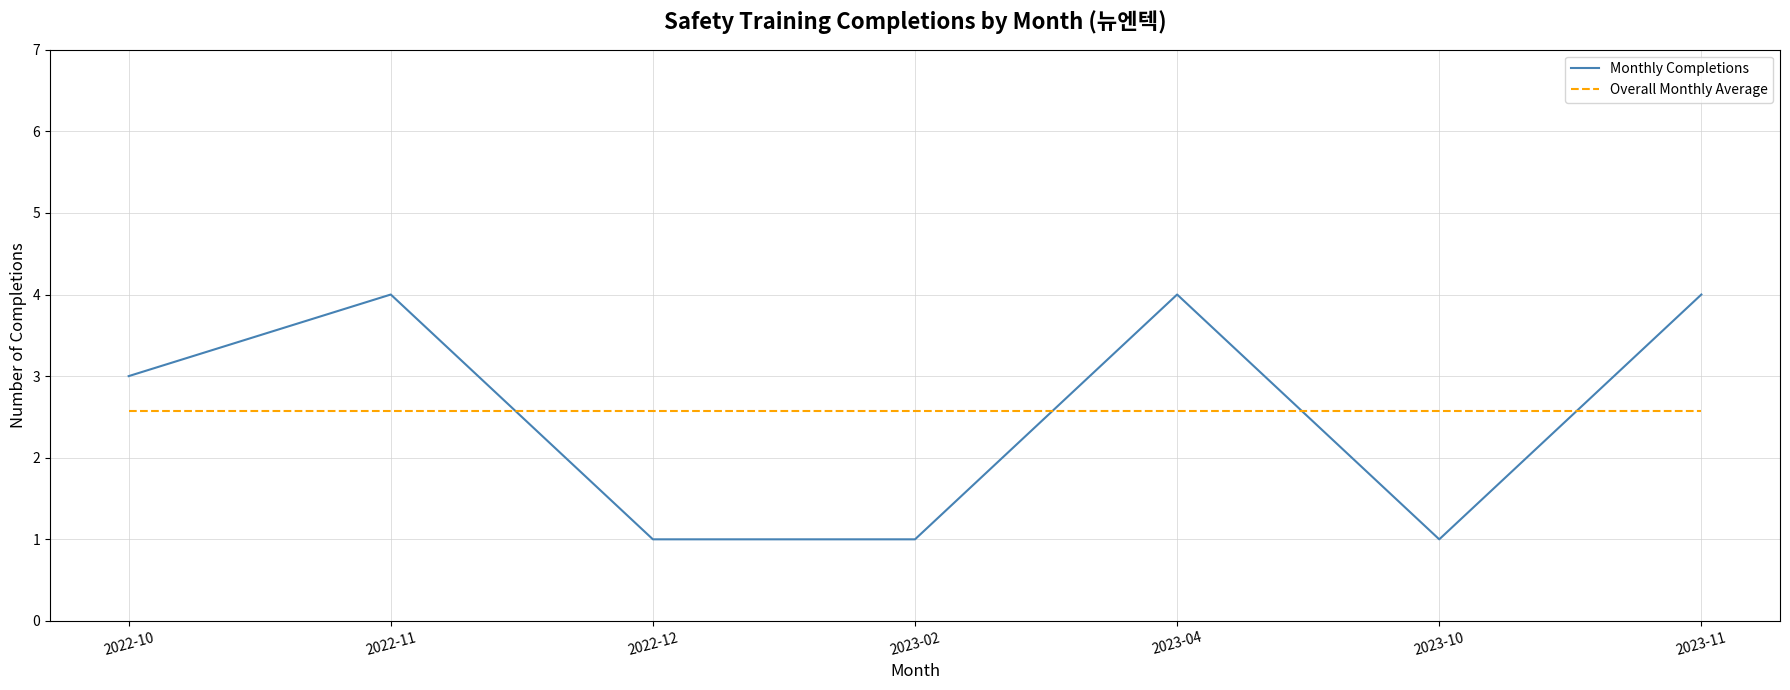

Which series has the largest range (max minus min)?

Monthly Completions